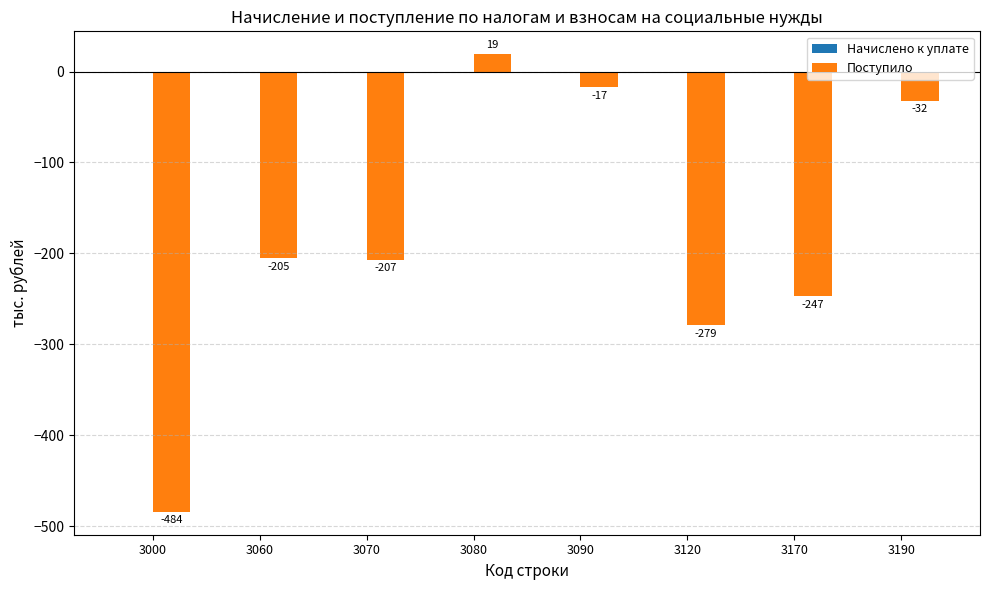

Are the bars horizontal?

No